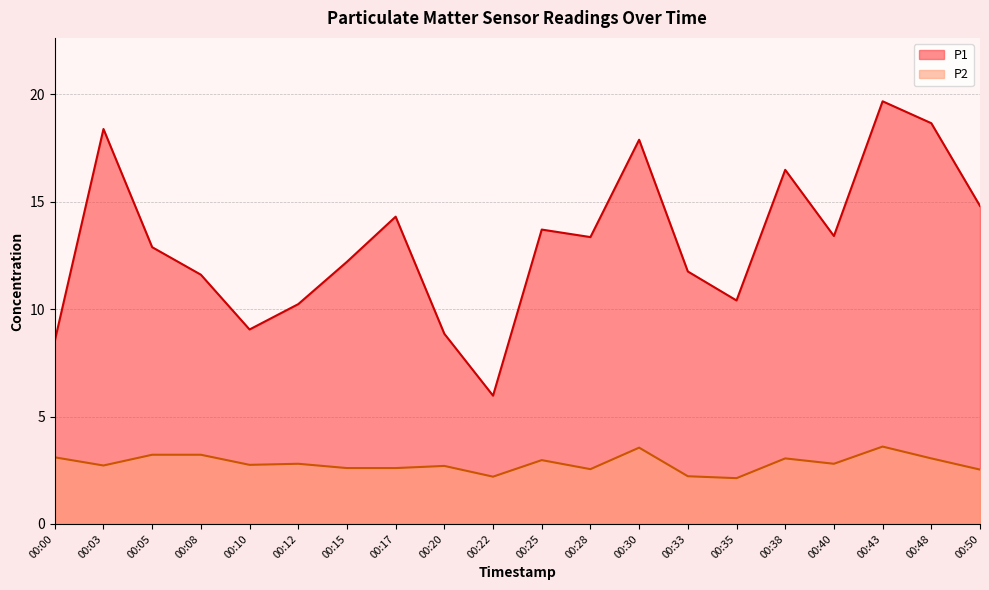

The value of P2 at 00:15 is 2.6. True or false?

True